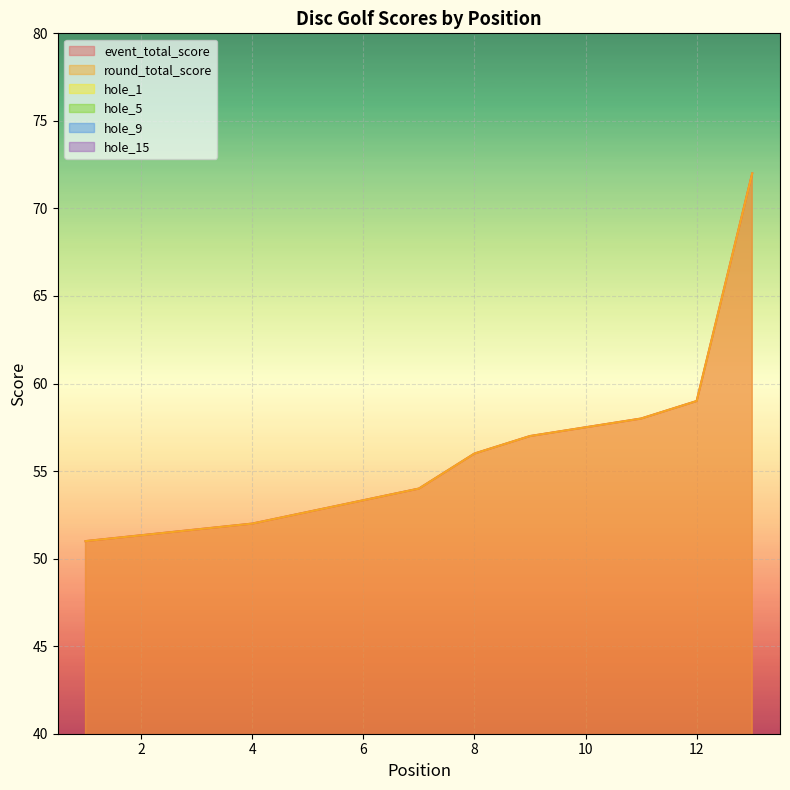

True or false: event_total_score has a value of 52 at 4.

True